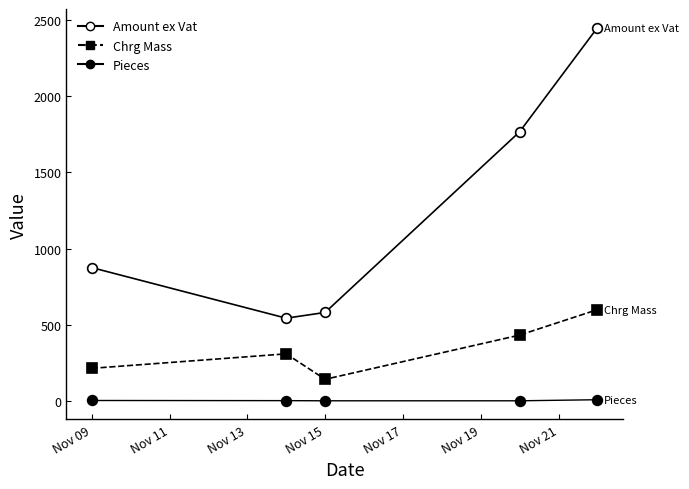

Is this an area chart (filled region under the line)?

No